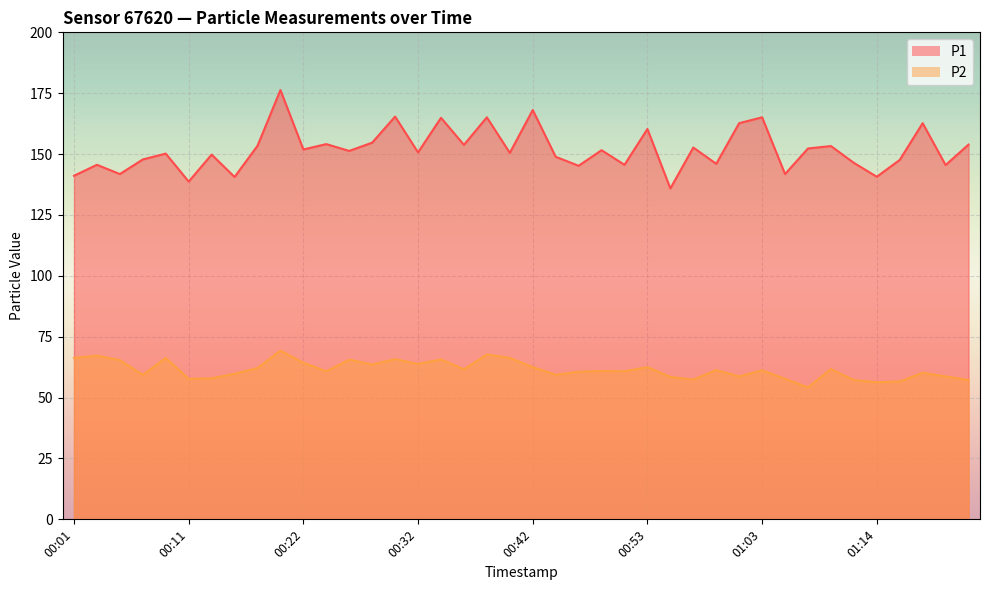

What are all the series names shown in the legend?

P1, P2